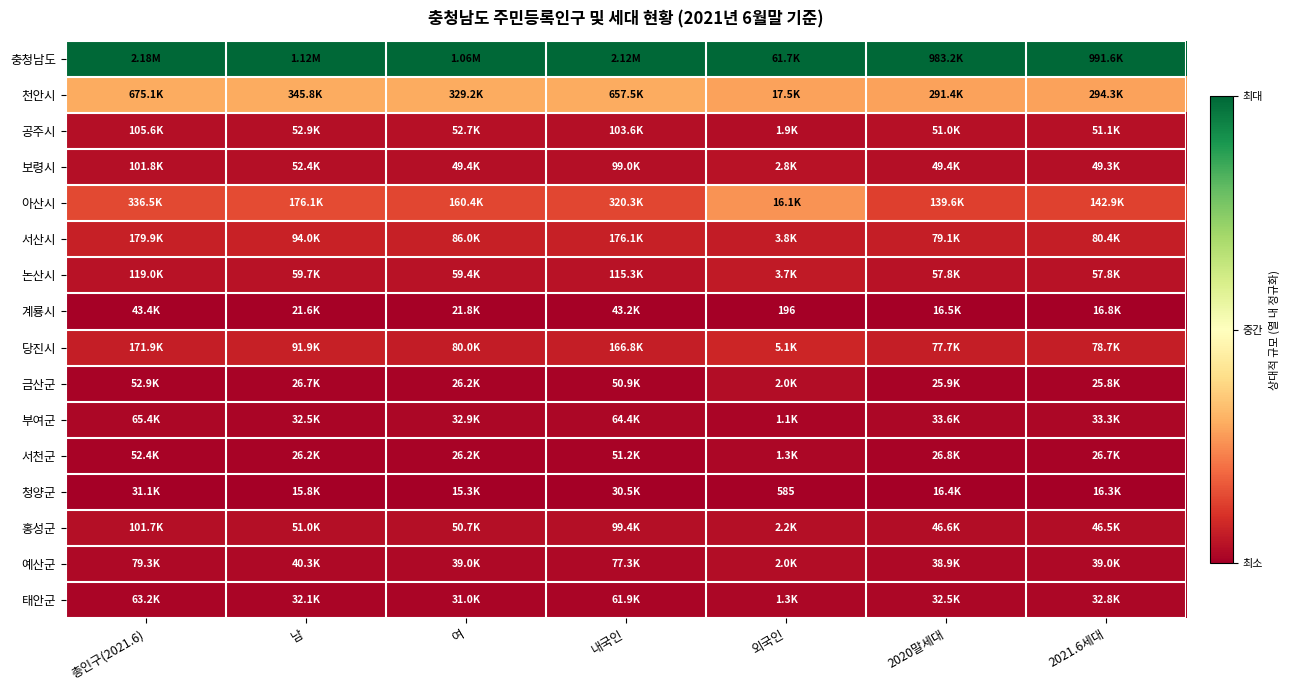

At how many categories does at least one series exceed 0?

7